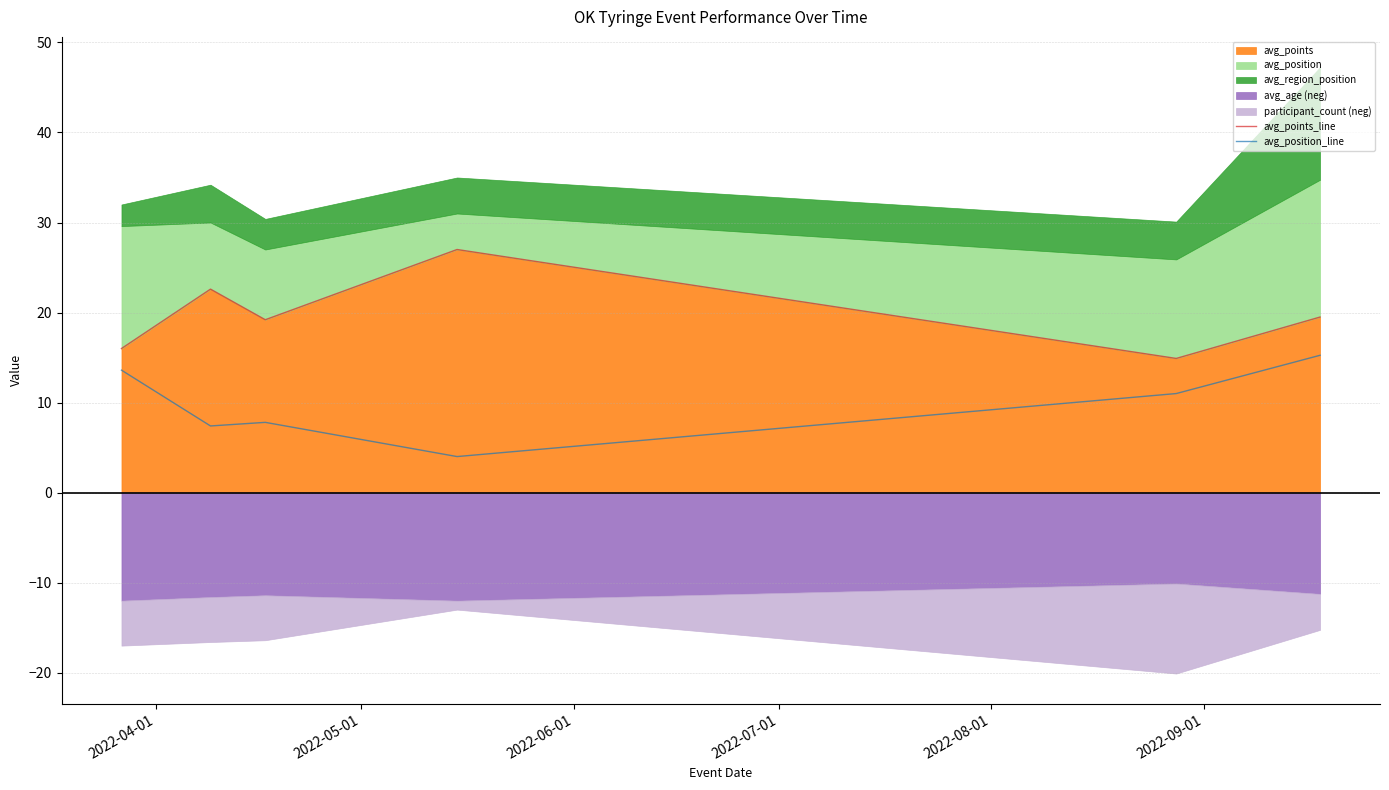

What is the label of the 5th point from the right?

2022-05-01